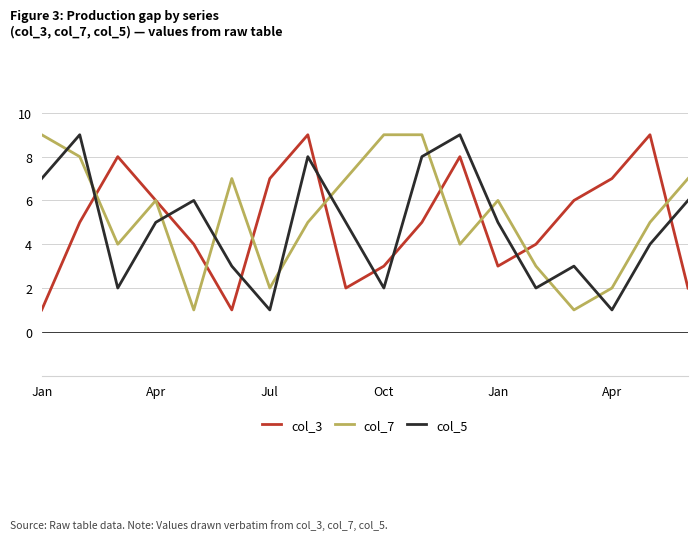

True or false: col_3 and col_5 intersect in this chart.

True